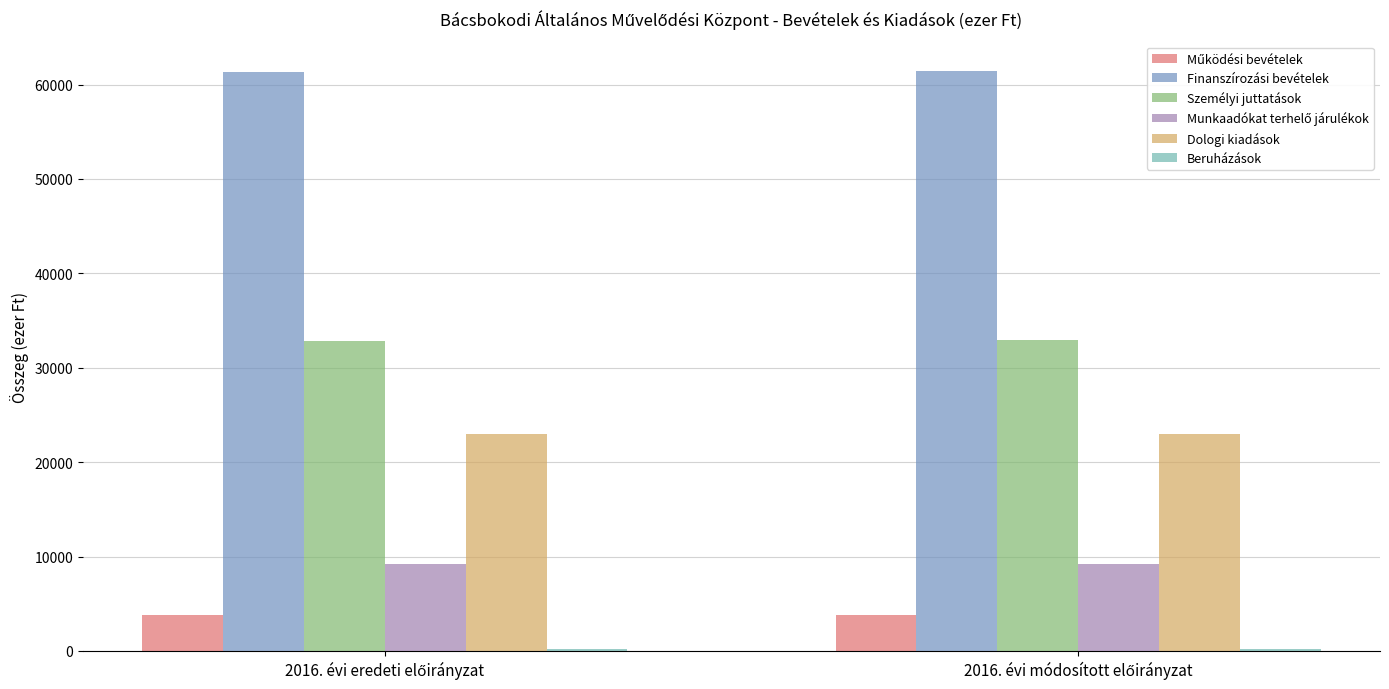

What is the greatest value displayed?

61489